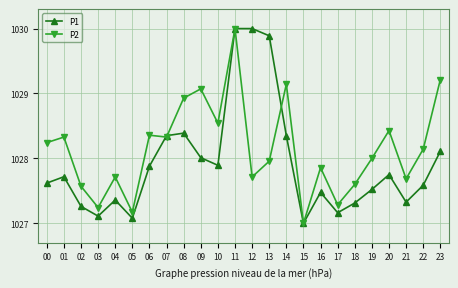

Which series changed the most between 06 and 18?

P2